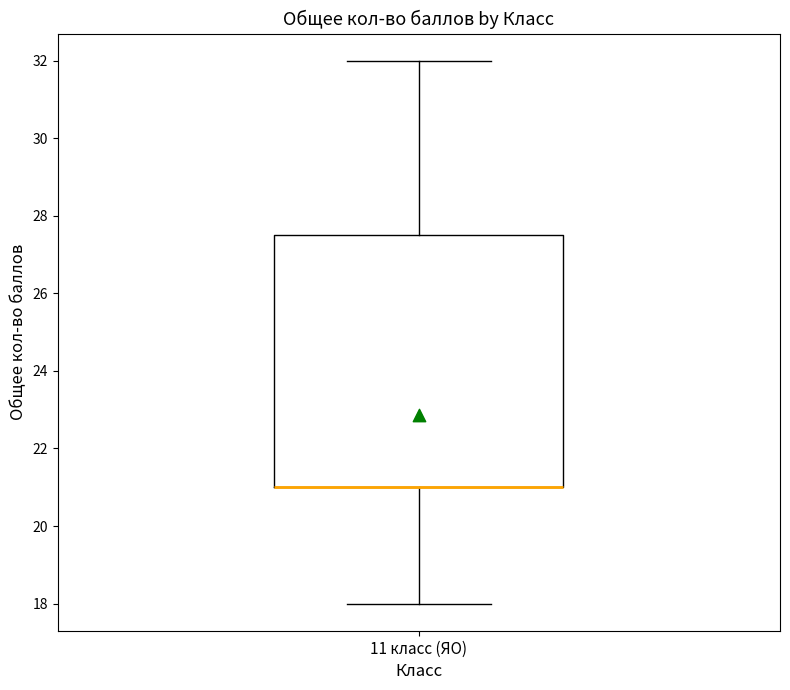

Transcribe this box plot: give where the median line is, the range the box spans, and where the two whiskers end, as read against the y-axis. The values are not printed on the chart, so give them approximately, as read against the axis.

median 21.0 (drawn on the box's lower edge), box 21.0 to 27.6, whiskers 18.0 to 32.0